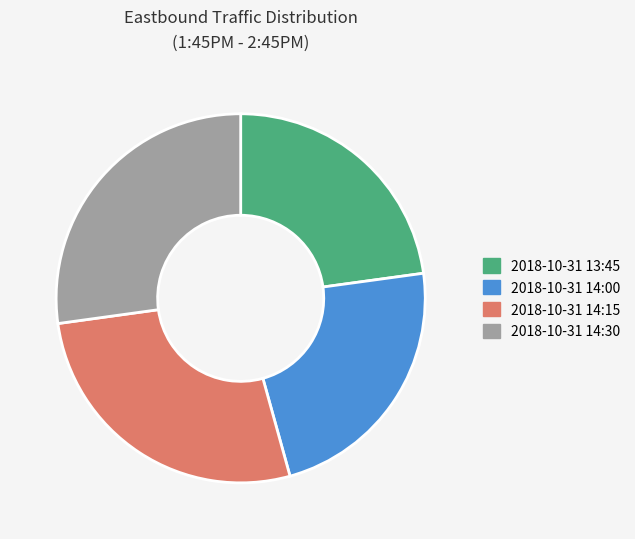

Does 2018-10-31 14:15 represent more than half of the total?

No